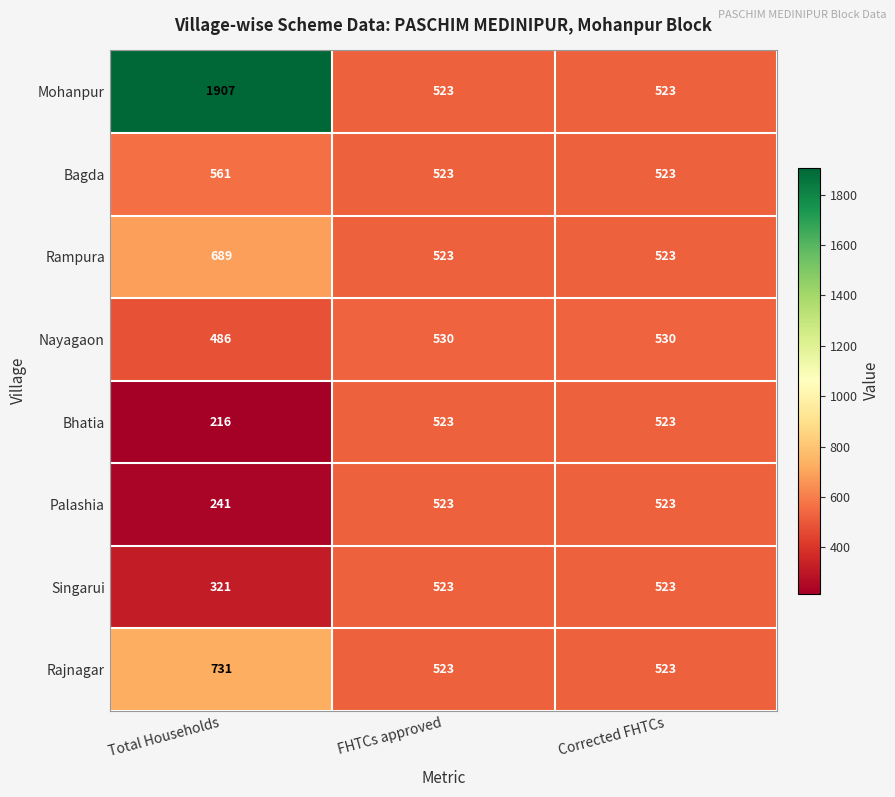

How many categories are shown in the chart?

3